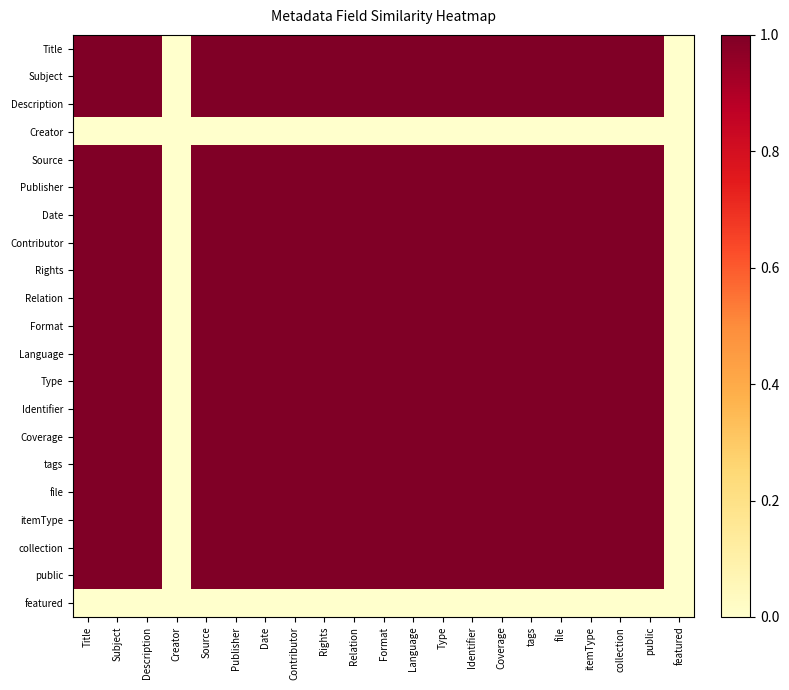

What is the spread (max minus min) of values at Language?

1.0